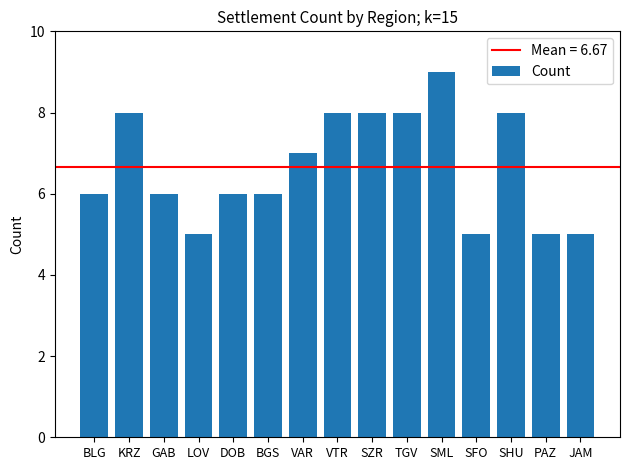

What is the maximum value shown in the chart?

9